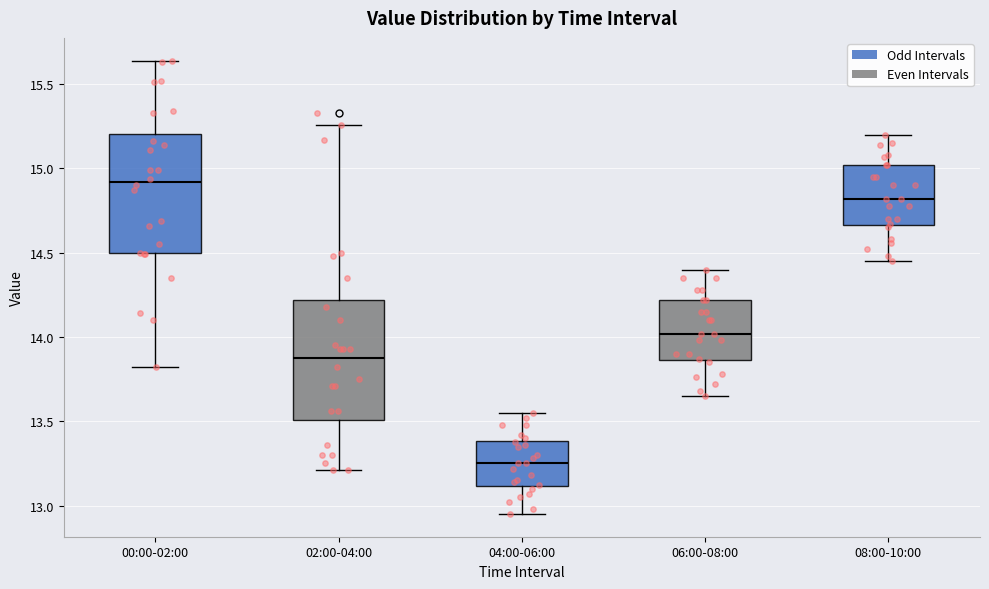

Reading left to right, read every box against the y-axis: the position of its median line, the range the box covers, and the ends of its whiskers. The values are not printed on the chart, so give them approximately, as read against the axis.

00:00-02:00: median 14.90, box 14.50 to 15.20, whiskers 13.80 to 15.65
02:00-04:00: median 13.90, box 13.50 to 14.20, whiskers 13.20 to 15.25
04:00-06:00: median 13.25, box 13.10 to 13.40, whiskers 12.95 to 13.55
06:00-08:00: median 14.00, box 13.85 to 14.20, whiskers 13.65 to 14.40
08:00-10:00: median 14.80, box 14.65 to 15.00, whiskers 14.45 to 15.20